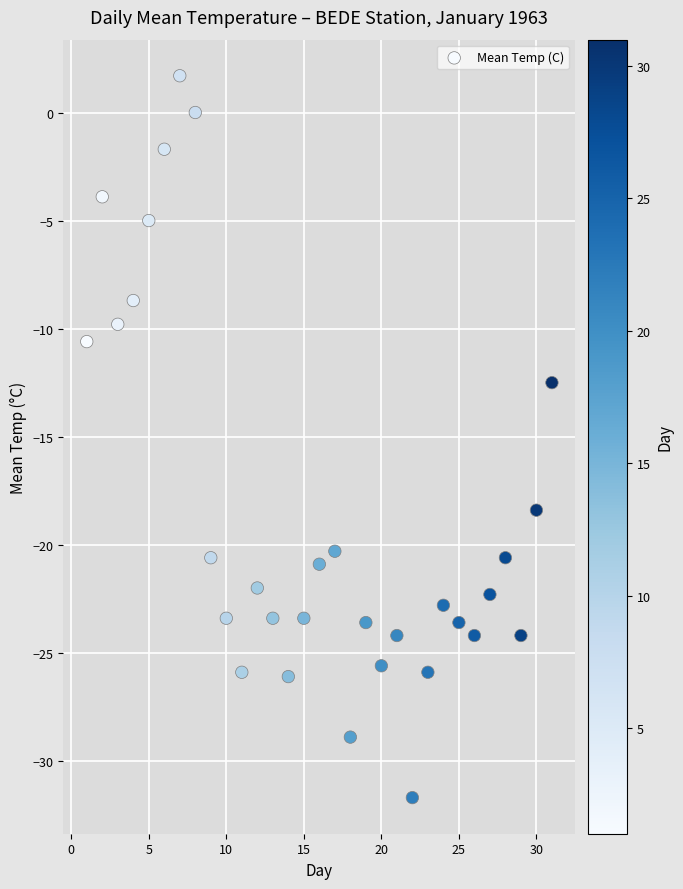

What Y value in the scatter plot is closest to -15?

-12.5